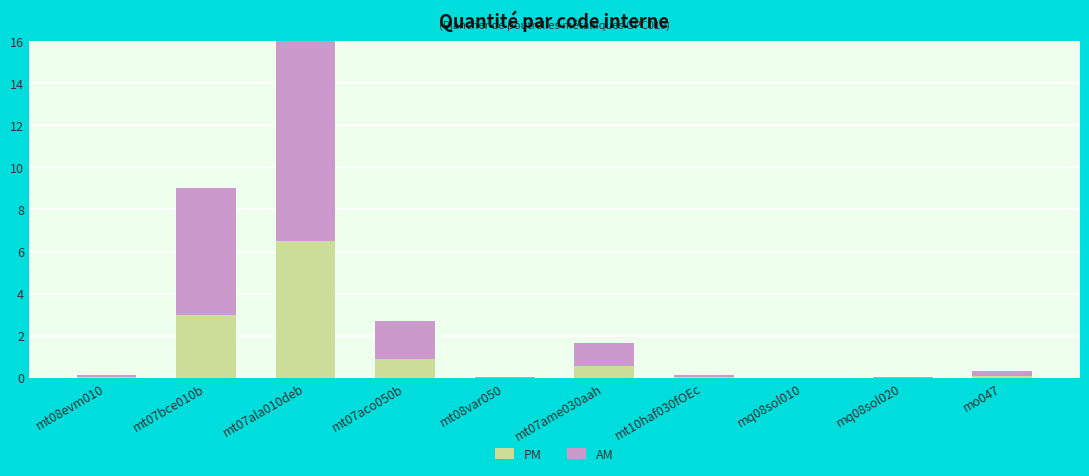

What is the total value across all series at mt10haf030fOEc?

0.1